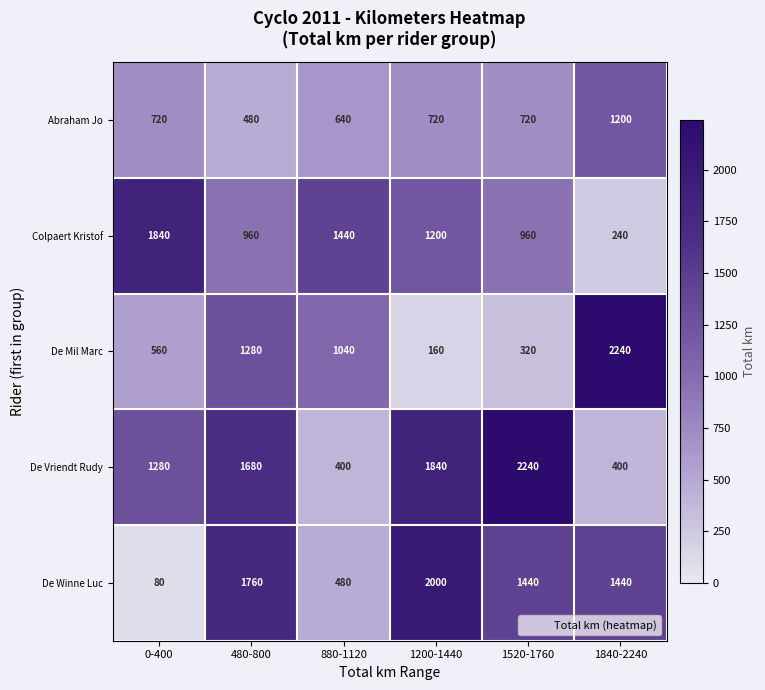

At which label is De Mil Marc closest to 1200?

480-800